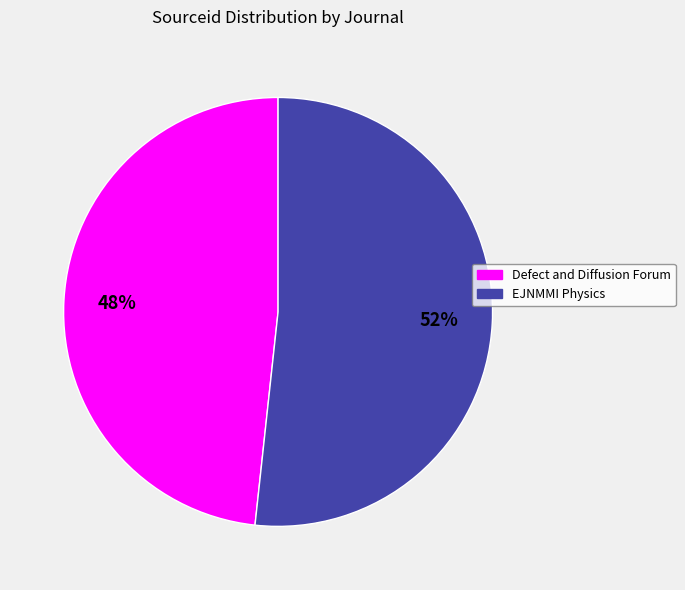

What is the majority slice?

EJNMMI Physics